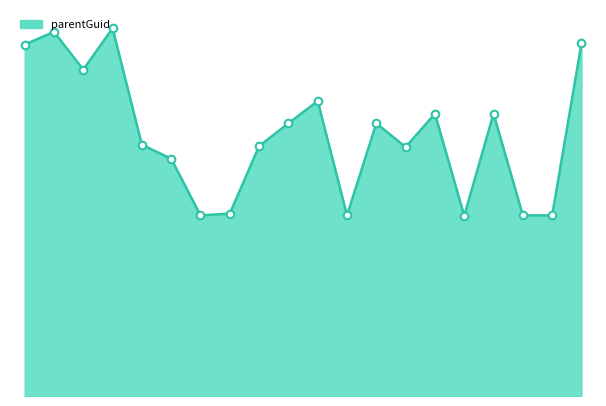

Is this an area chart (filled region under the line)?

Yes